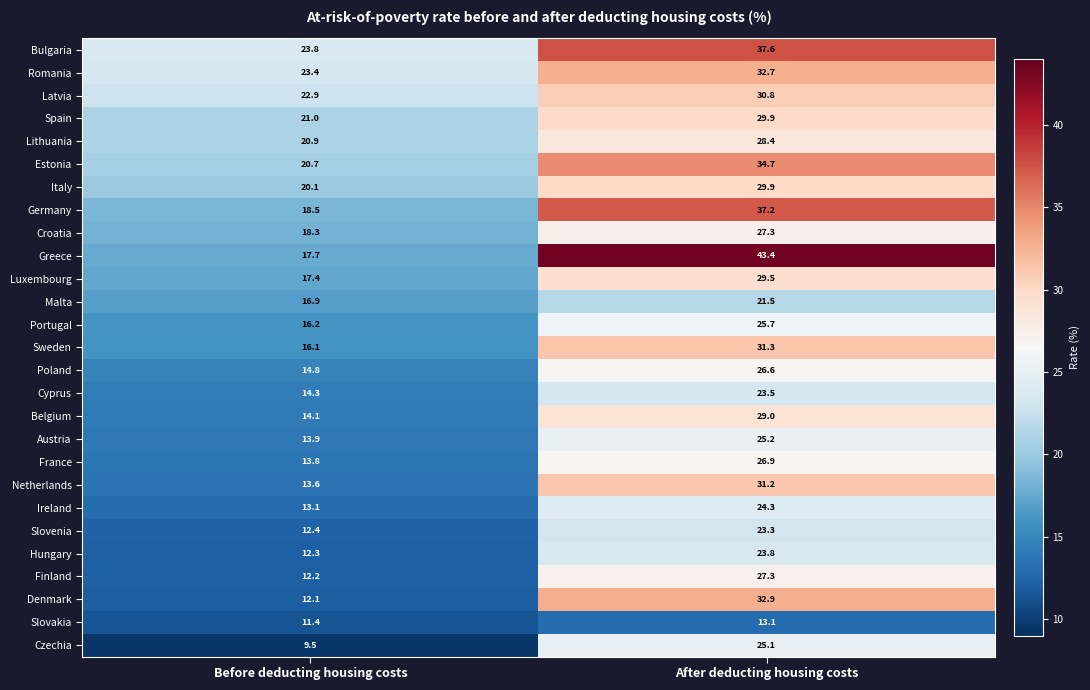

What is the average value of the Sweden series?

23.7